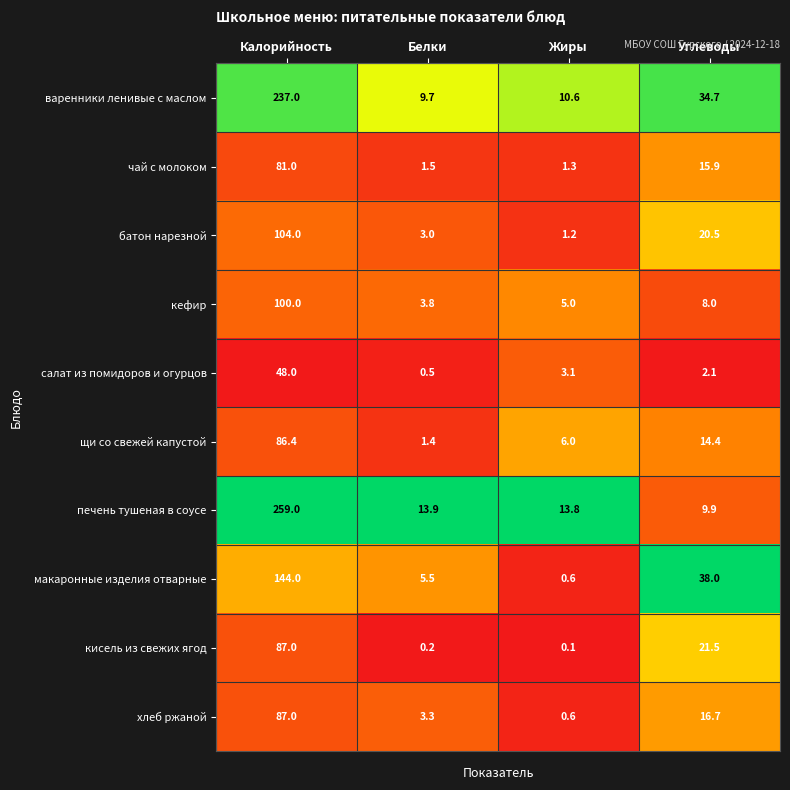

The чай с молоком series shows 15.9 at Углеводы. True or false?

True